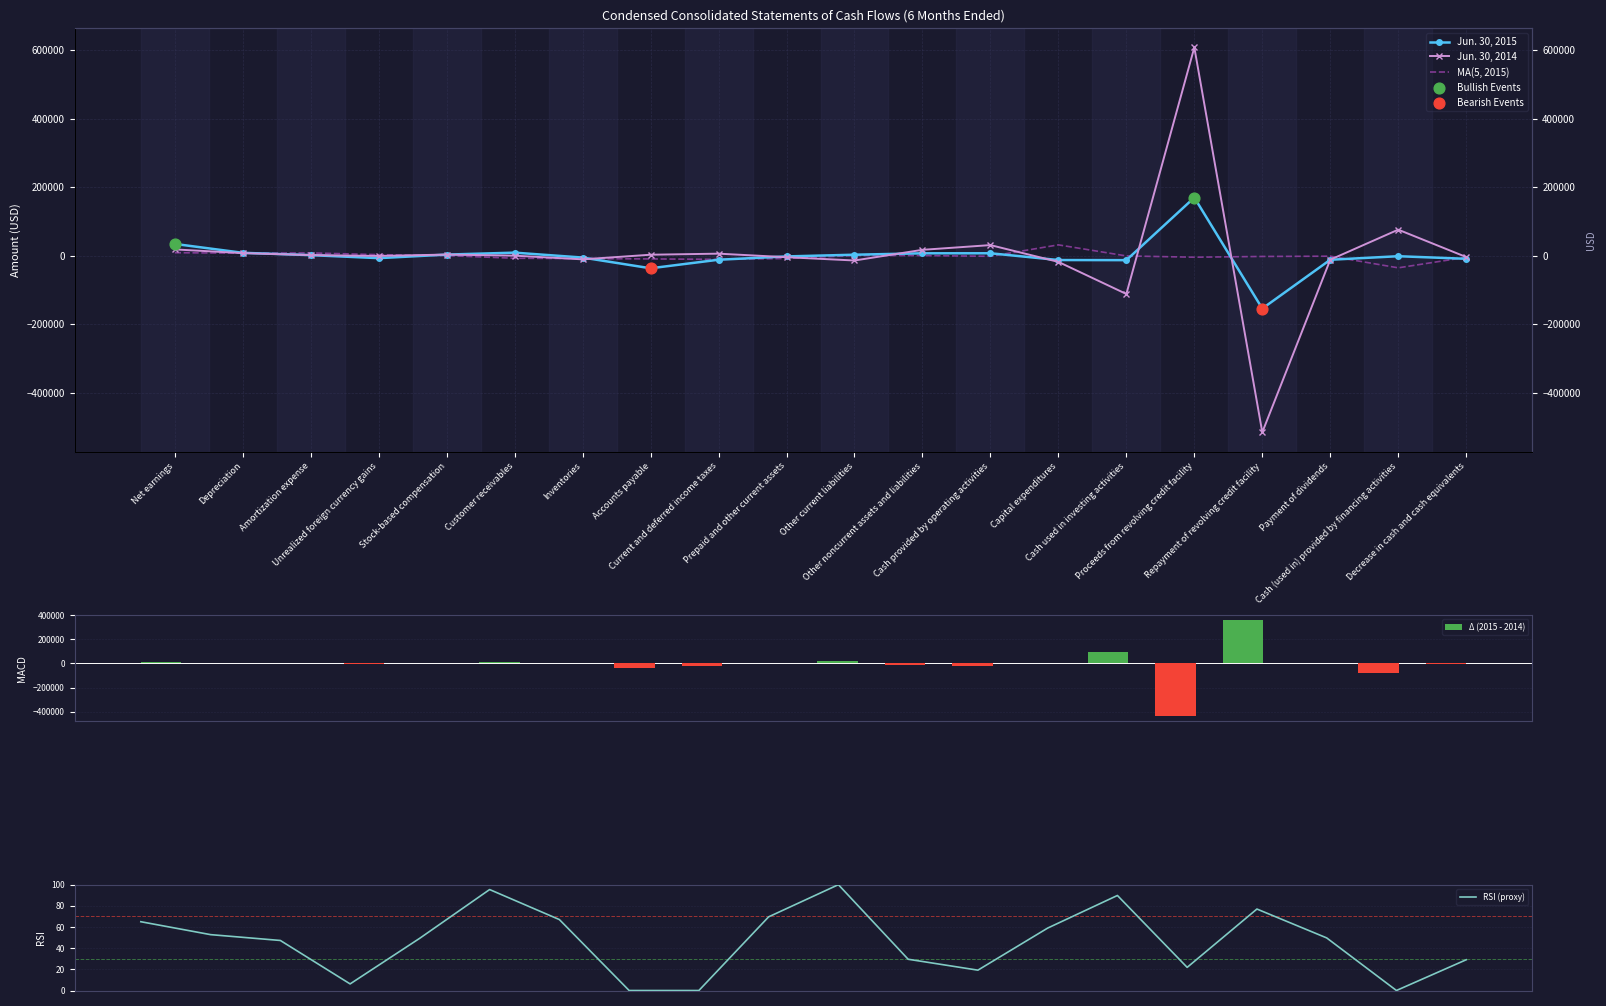

What are all the series names shown in the legend?

Jun. 30, 2015, Jun. 30, 2014, MA(5, 2015), Δ (2015 - 2014), RSI (proxy)